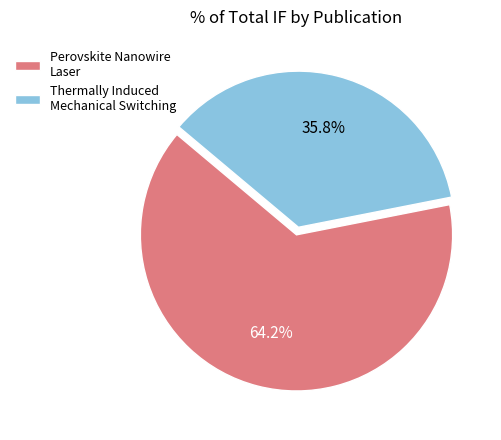

Which has a higher value, Perovskite Nanowire Laser or Thermally Induced Mechanical Switching?

Perovskite Nanowire Laser